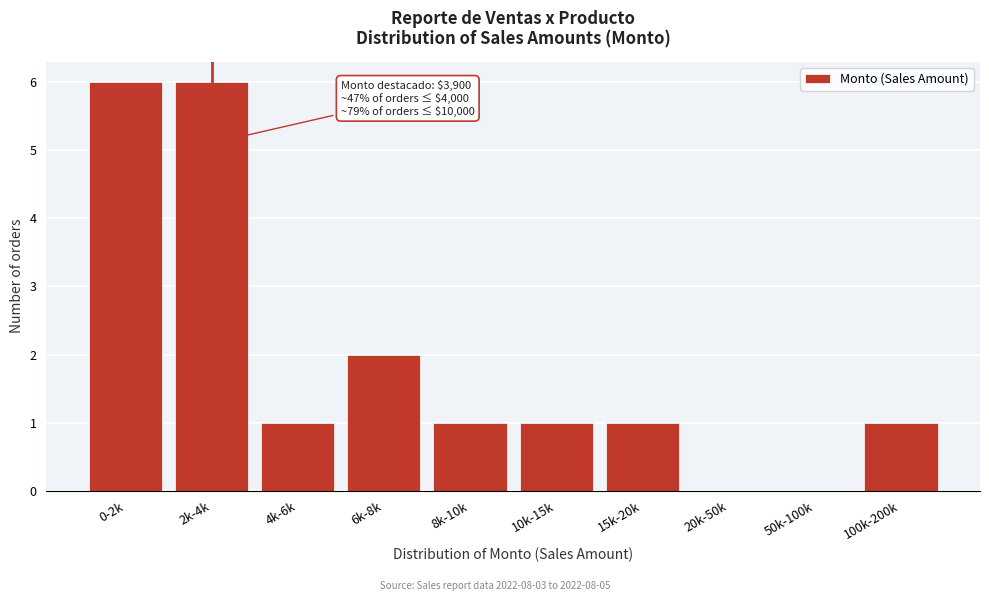

Reading left to right, what are all the values shown in this chart?

0-2k=6	2k-4k=6	4k-6k=1	6k-8k=2	8k-10k=1	10k-15k=1	15k-20k=1	20k-50k=0	50k-100k=0	100k-200k=1